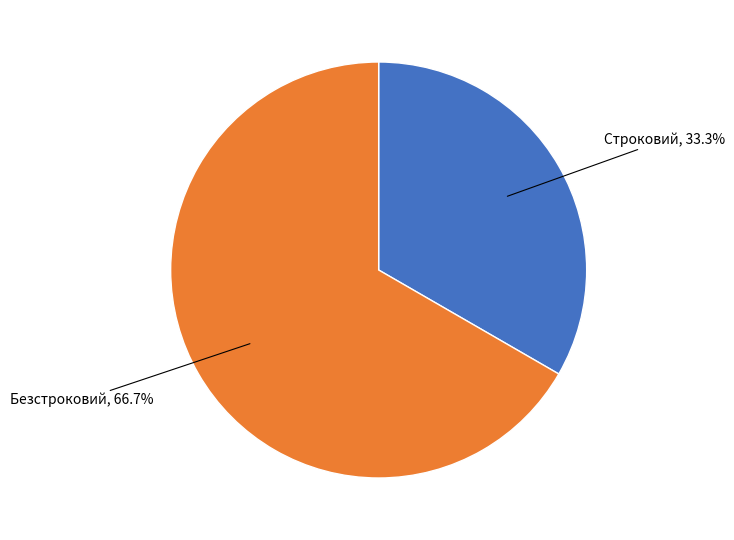

True or false: Безстроковий accounts for 59% of the total.

False